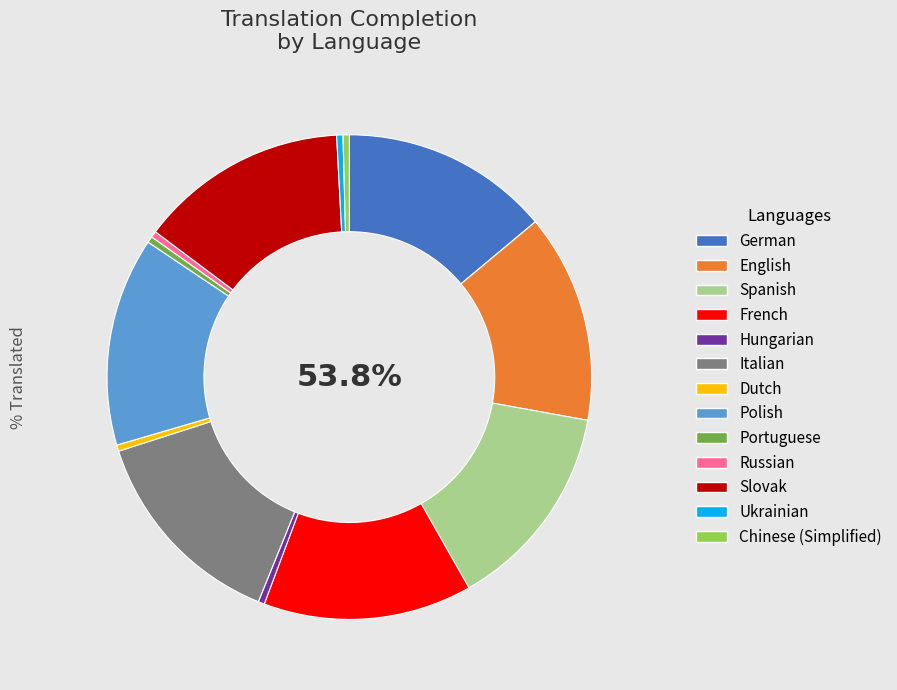

To the nearest percent, what is the combined percentage of Spanish and Hungarian?

14%